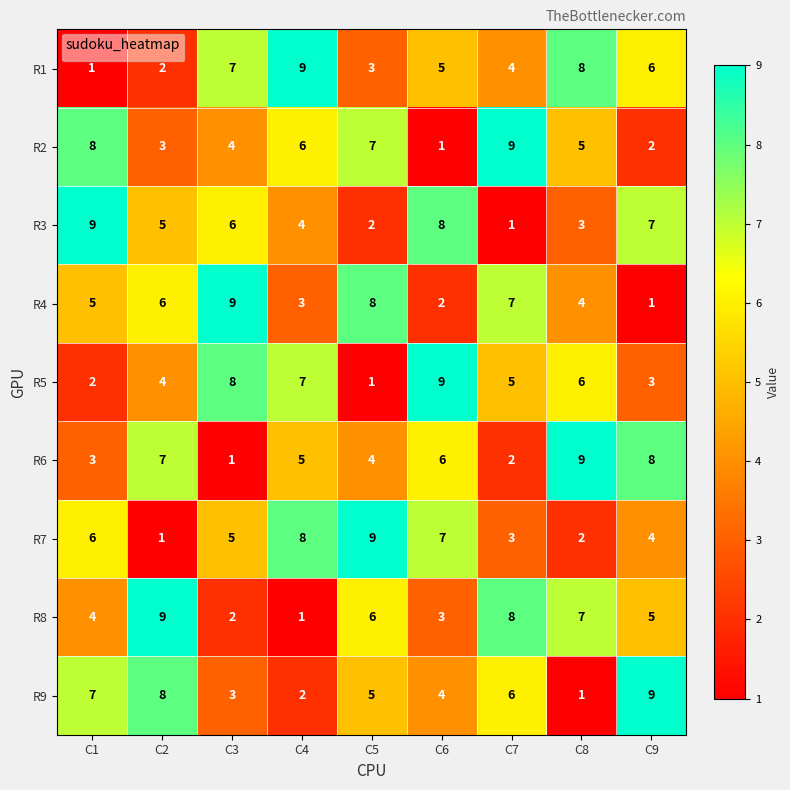

At how many categories does at least one series exceed 4?

9